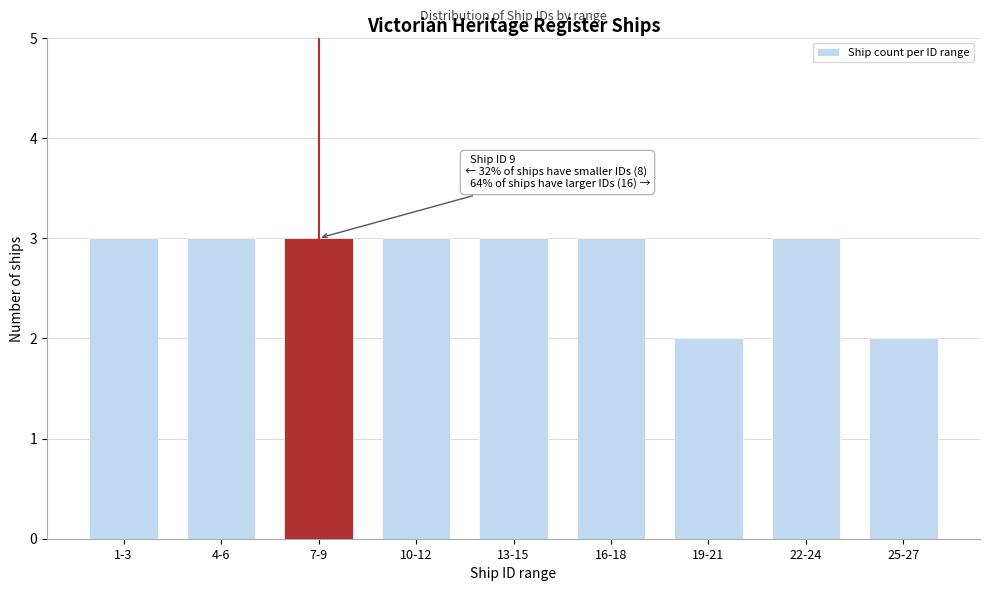

Reading right to left, transcribe all the data shown in this chart.

2	3	2	3	3	3	3	3	3